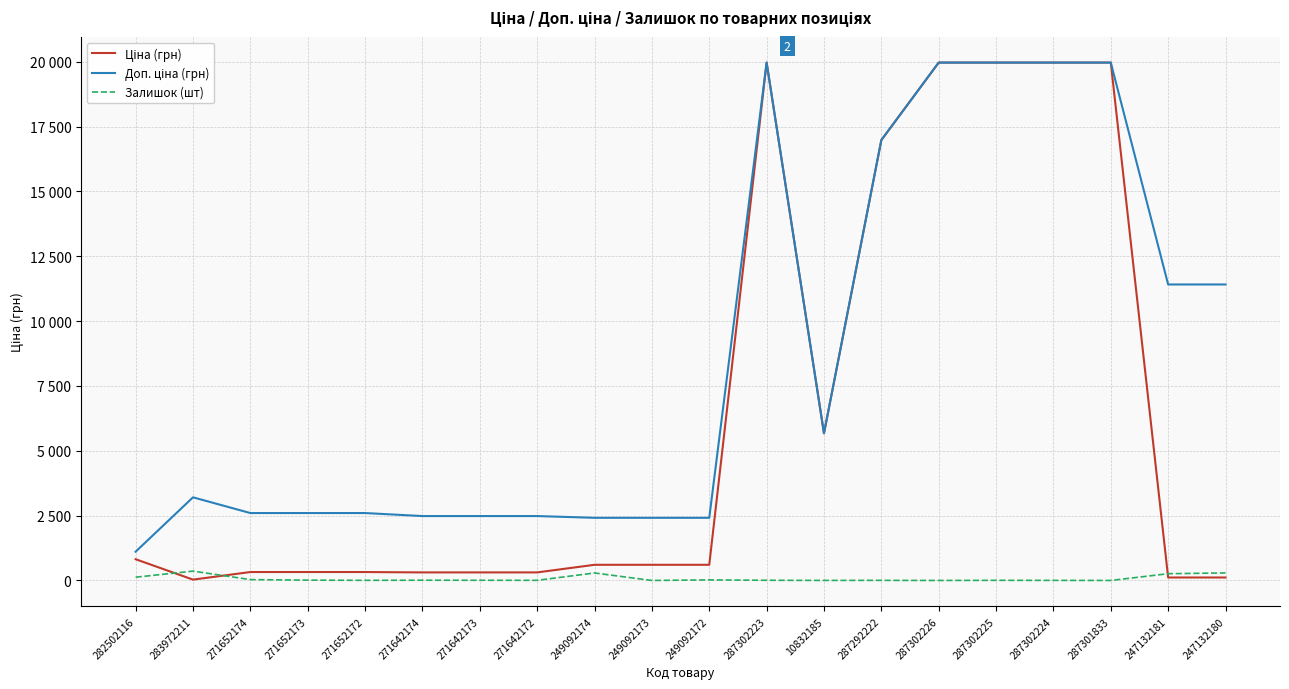

What is the highest value of the Ціна (грн) series?

19964.2